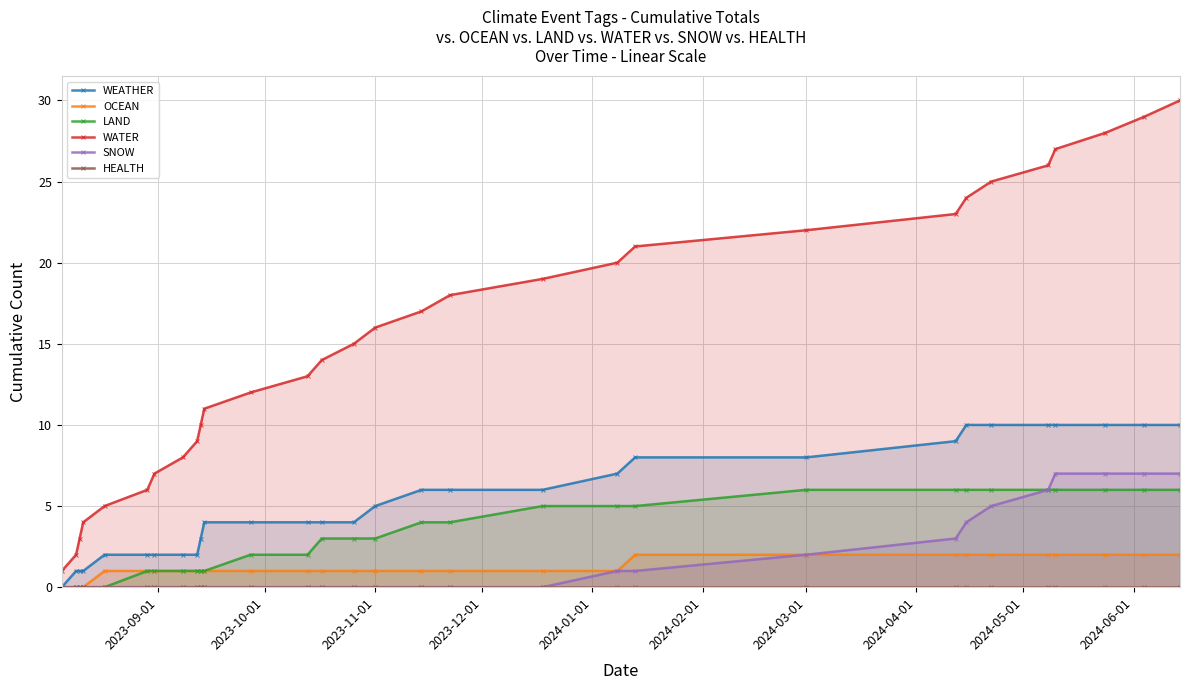

What are all the series names shown in the legend?

WEATHER, OCEAN, LAND, WATER, SNOW, HEALTH